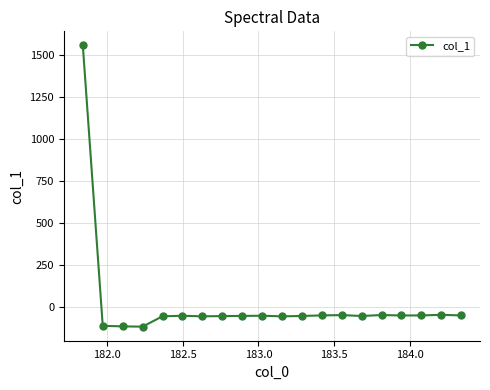

What is the maximum value shown in the chart?

1555.1